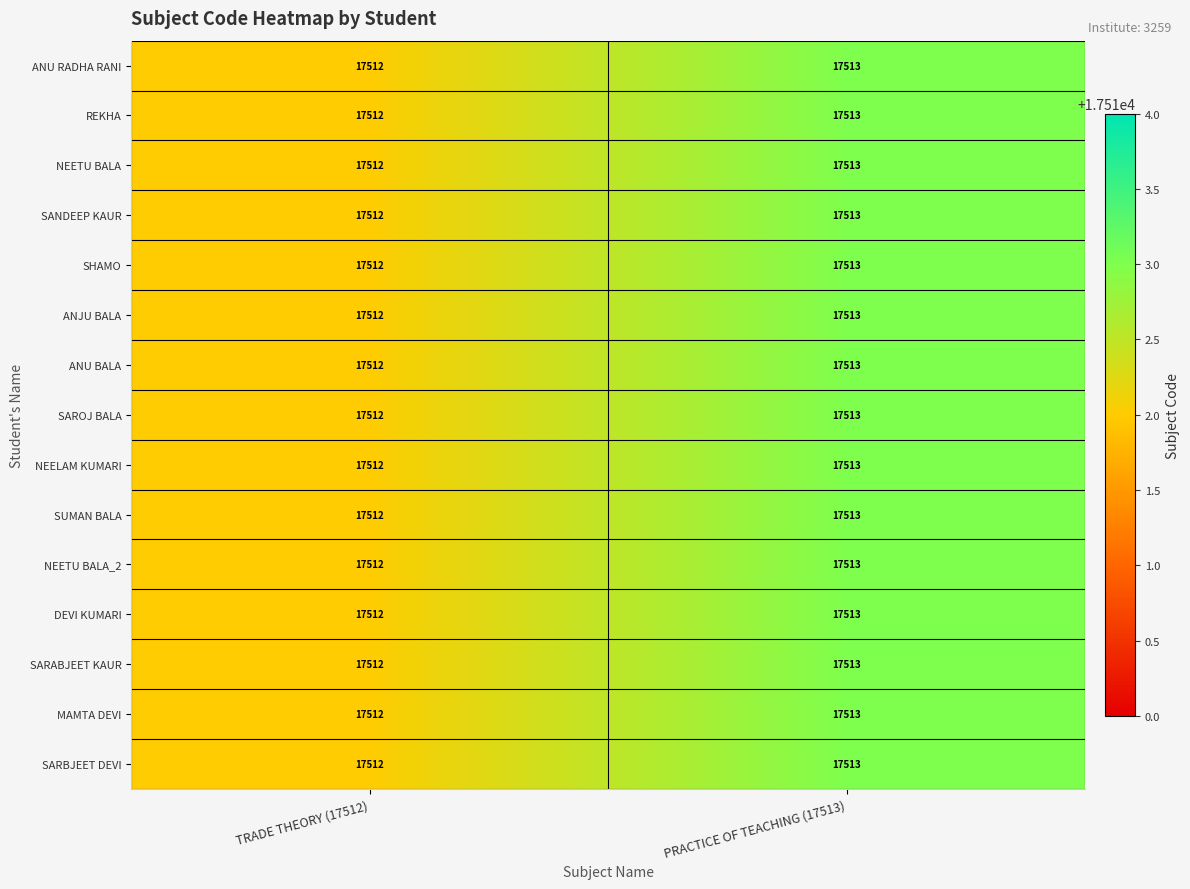

How many distinct data groups are displayed?

15